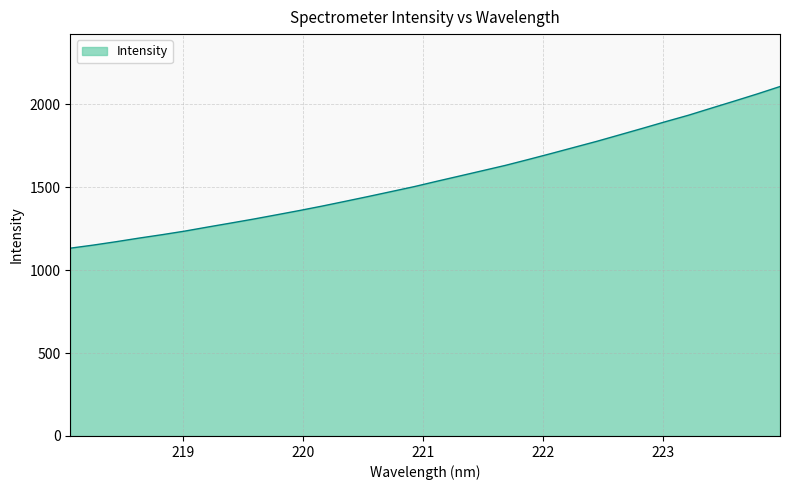

What is the smallest value displayed?

1132.7